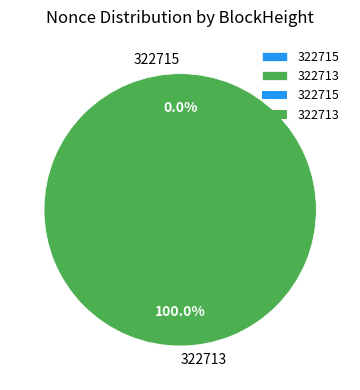

To the nearest percent, what is the difference between the 322715 and 322713 slice percentages?

100%